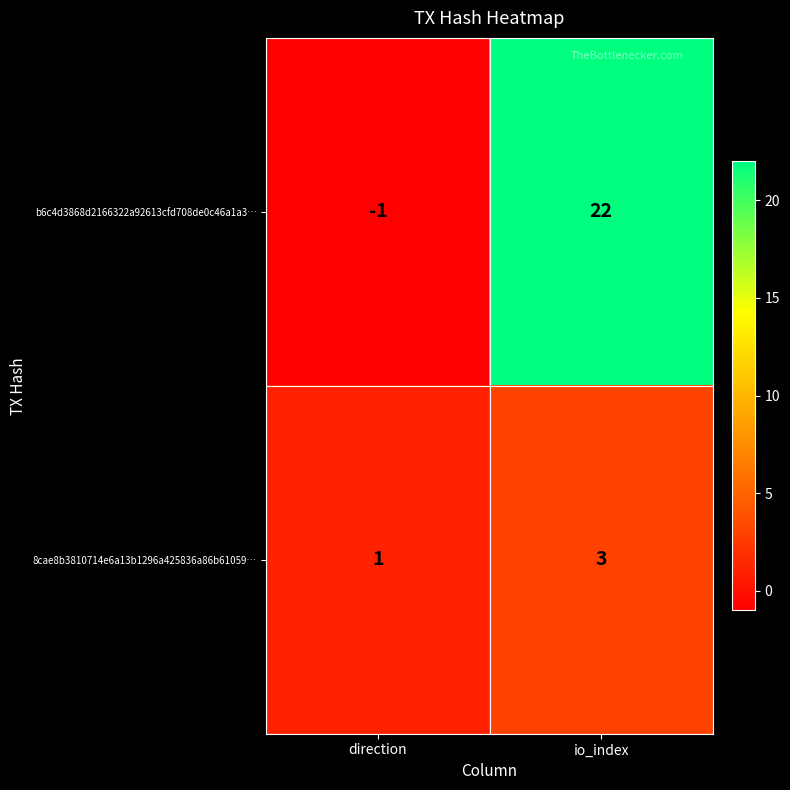

How many data points does each series have?

2